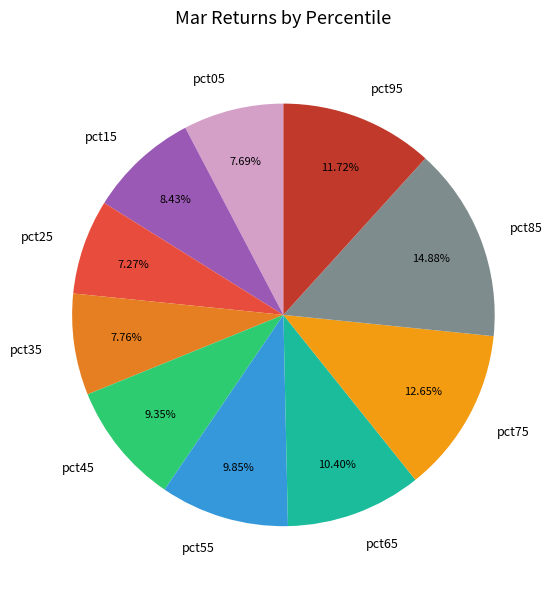

True or false: pct75 accounts for 13% of the total.

True